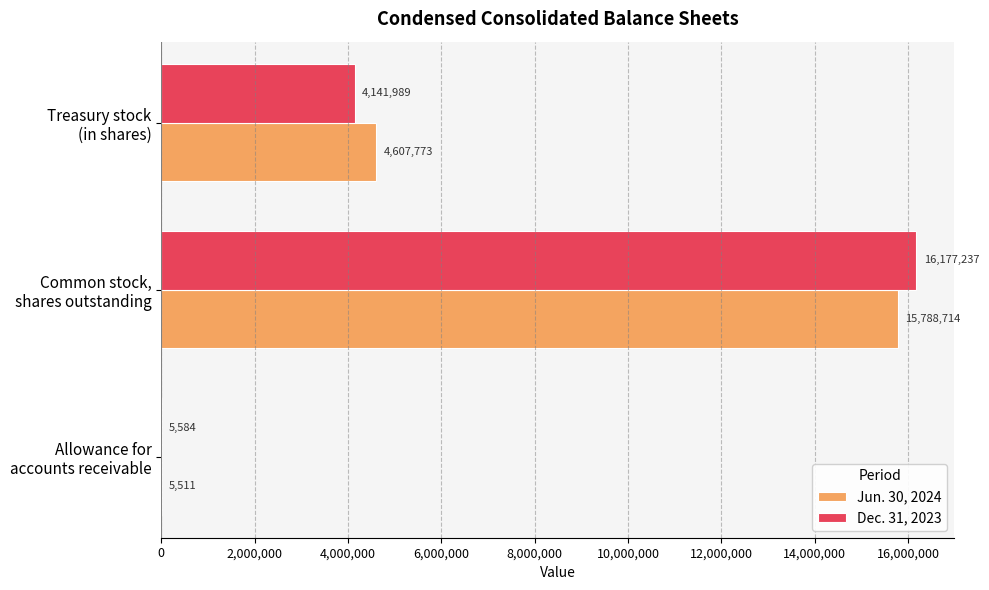

What is the sum of all Jun. 30, 2024 values?

20401998